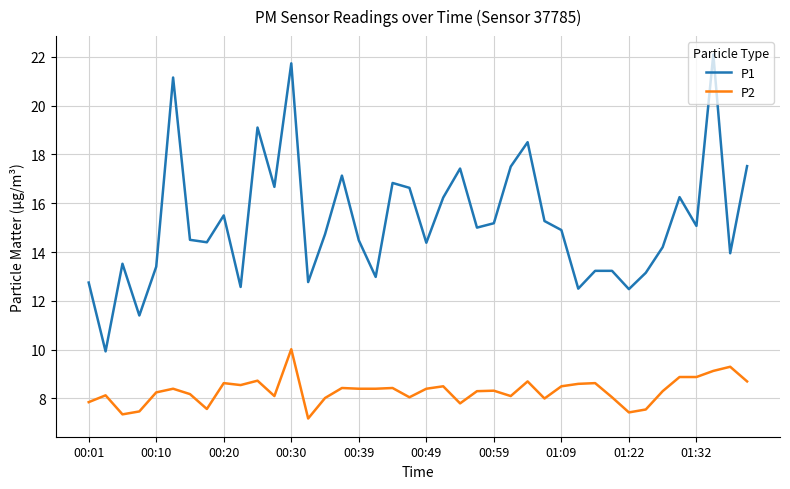

True or false: P1 and P2 intersect in this chart.

False